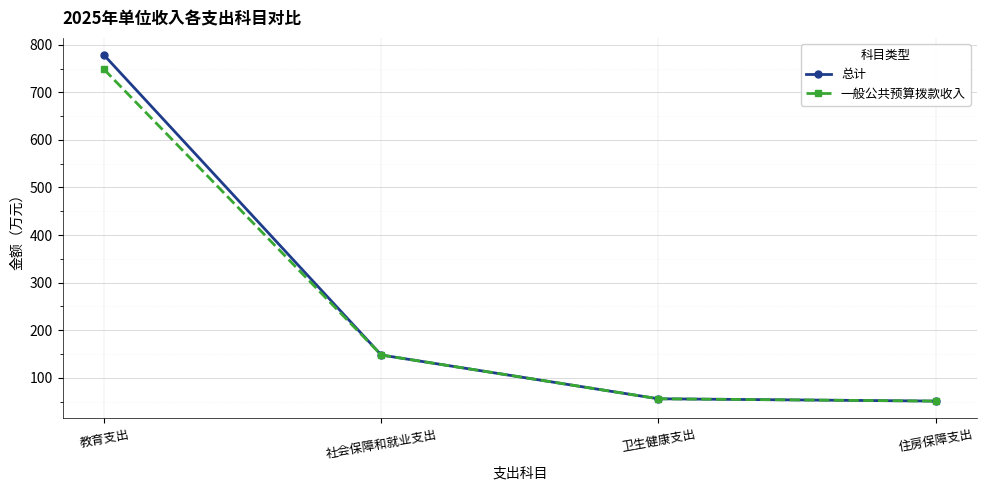

The value of 一般公共预算拨款收入 at 卫生健康支出 is 55.9. True or false?

True